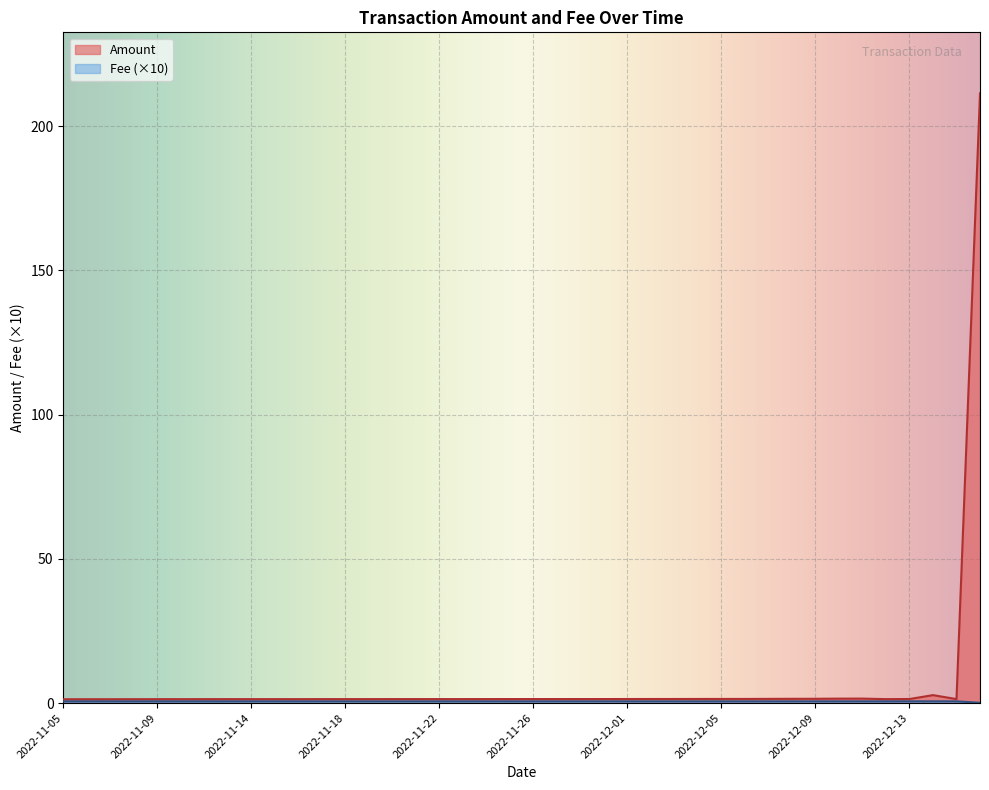

What is the ratio of the value at 2022-11-07 to the value at 2022-11-18?

1.0